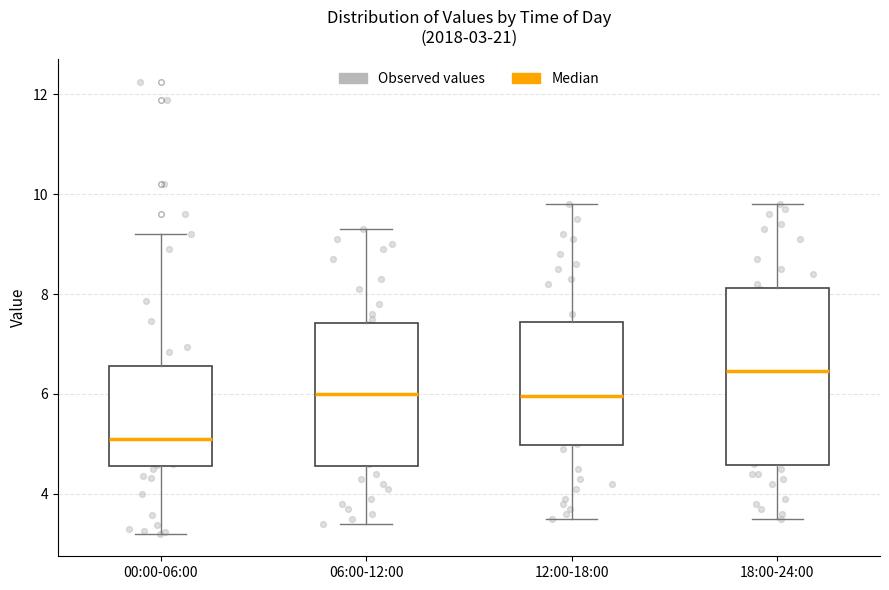

Which box is the tallest, from its lower edge to its upper edge?

18:00-24:00